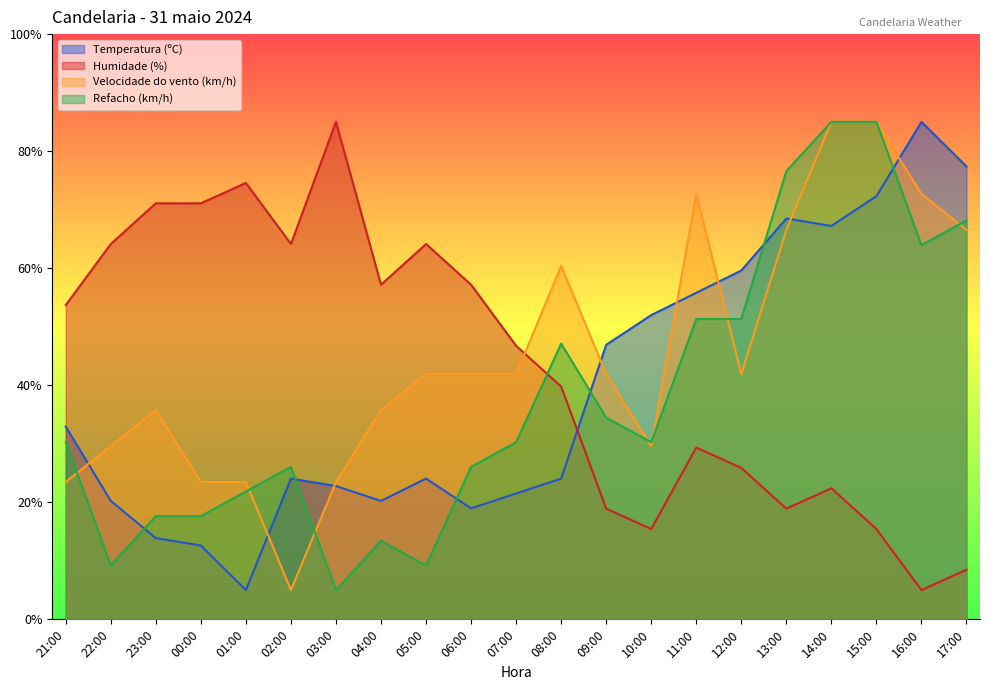

What is the minimum value shown in the chart?

5.0